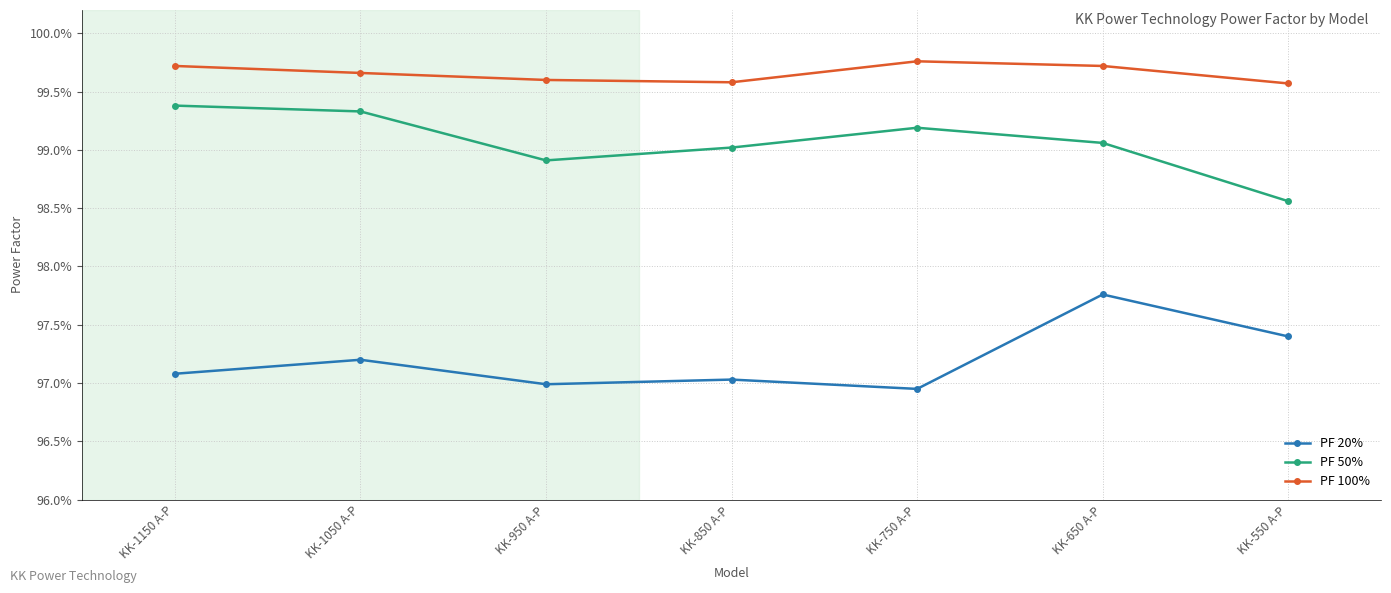

Which category has the highest value in the PF 100% series?

KK-750 A-P